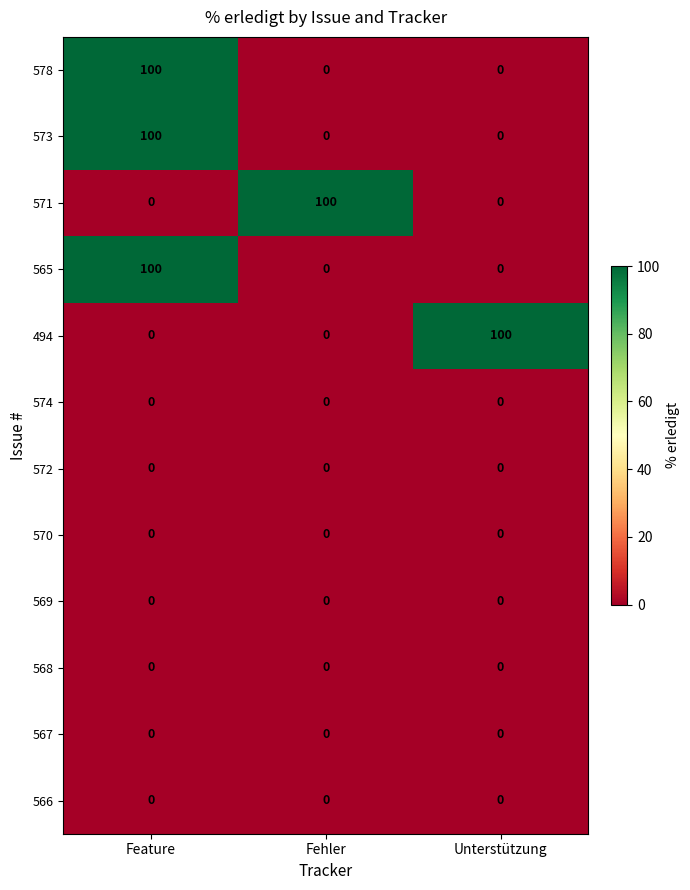

What is the difference between the maximum and minimum values in the 571 series?

100